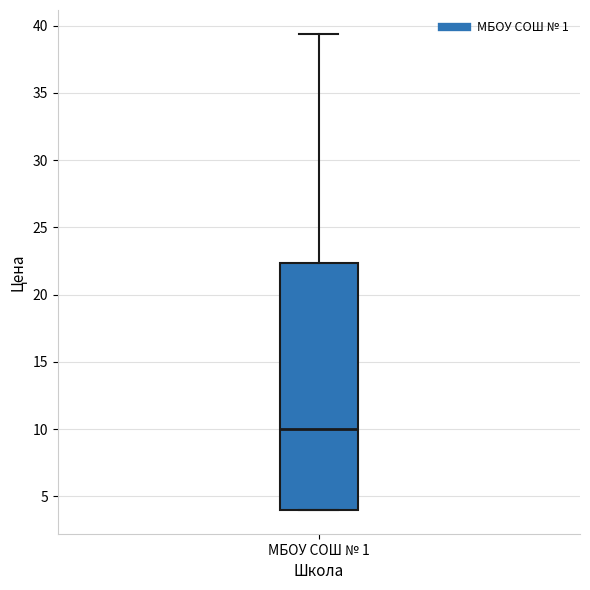

Where is the upper edge of the box for МБОУ СОШ № 1 on the y-axis? The values are not printed on the chart, so give them approximately, as read against the axis.

22.5